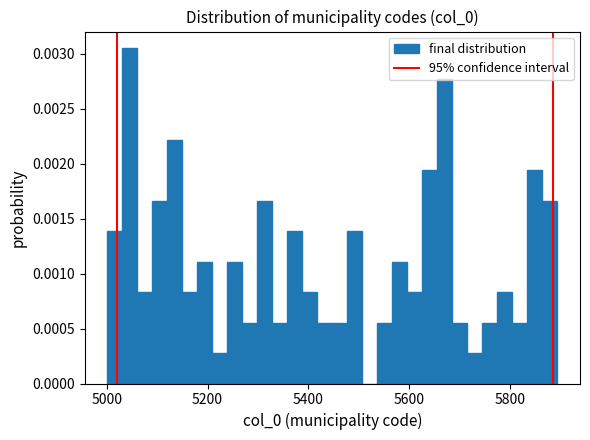

Read against the x-axis, roughly where is the centre of the tallest bar?

5040